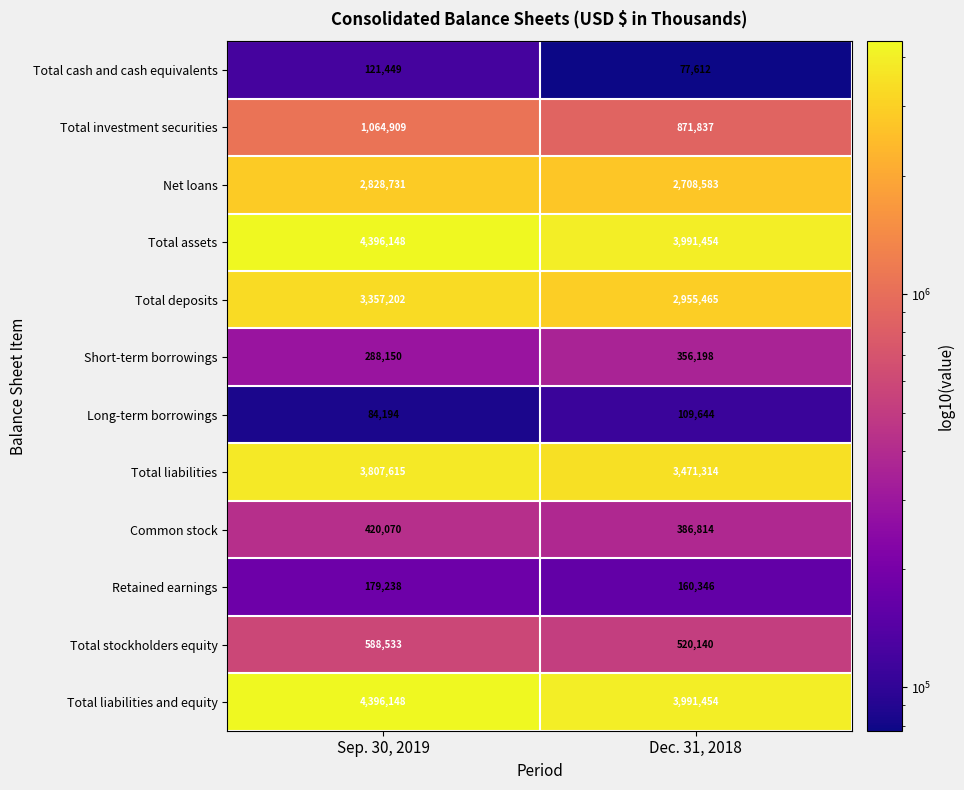

Count the number of categories in the chart.

2